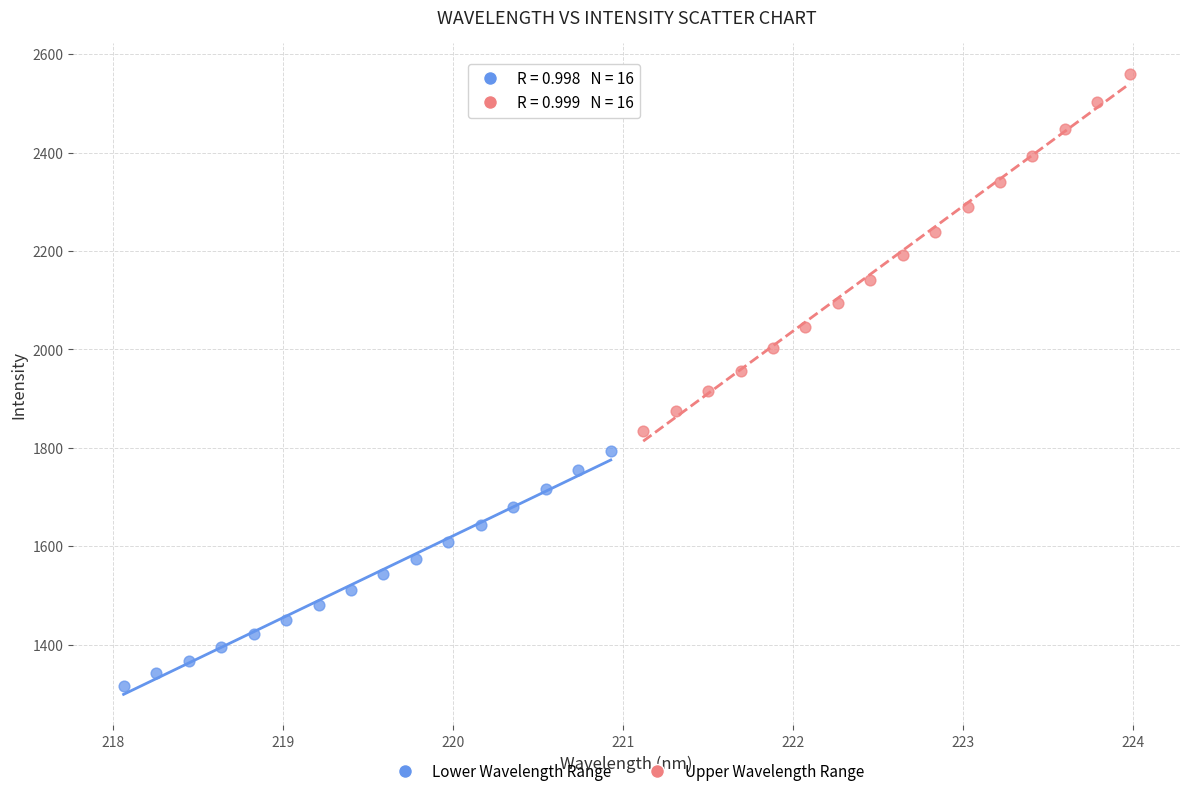

Which series has the largest Y range (max minus min)?

Upper Wavelength Range